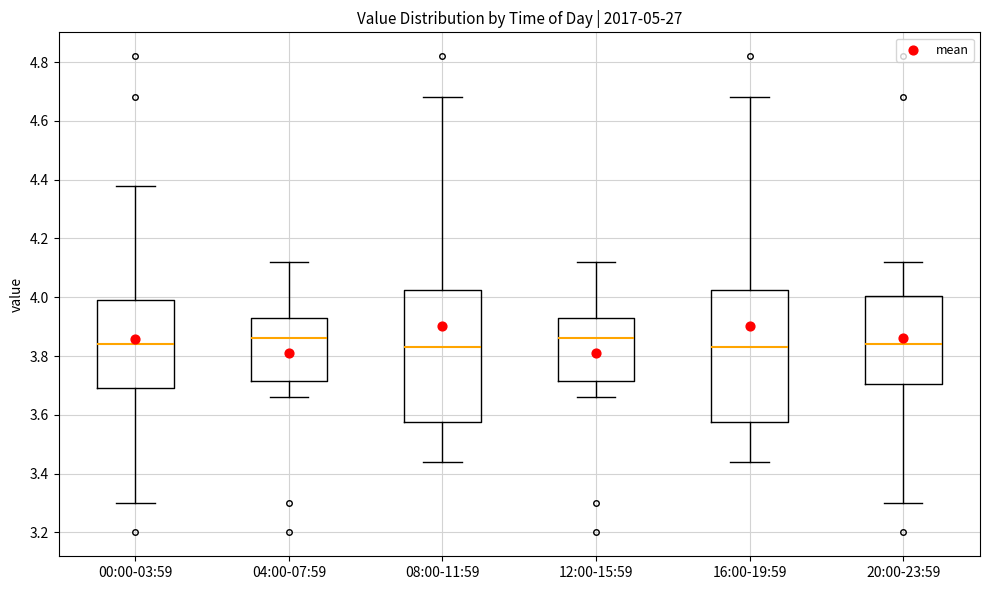

Reading left to right, read every box against the y-axis: the position of its median line, the range the box covers, and the ends of its whiskers. The values are not printed on the chart, so give them approximately, as read against the axis.

00:00-03:59: median 3.84, box 3.70 to 4.00, whiskers 3.30 to 4.38
04:00-07:59: median 3.86, box 3.72 to 3.94, whiskers 3.66 to 4.12
08:00-11:59: median 3.84, box 3.58 to 4.02, whiskers 3.44 to 4.68
12:00-15:59: median 3.86, box 3.72 to 3.94, whiskers 3.66 to 4.12
16:00-19:59: median 3.84, box 3.58 to 4.02, whiskers 3.44 to 4.68
20:00-23:59: median 3.84, box 3.70 to 4.00, whiskers 3.30 to 4.12